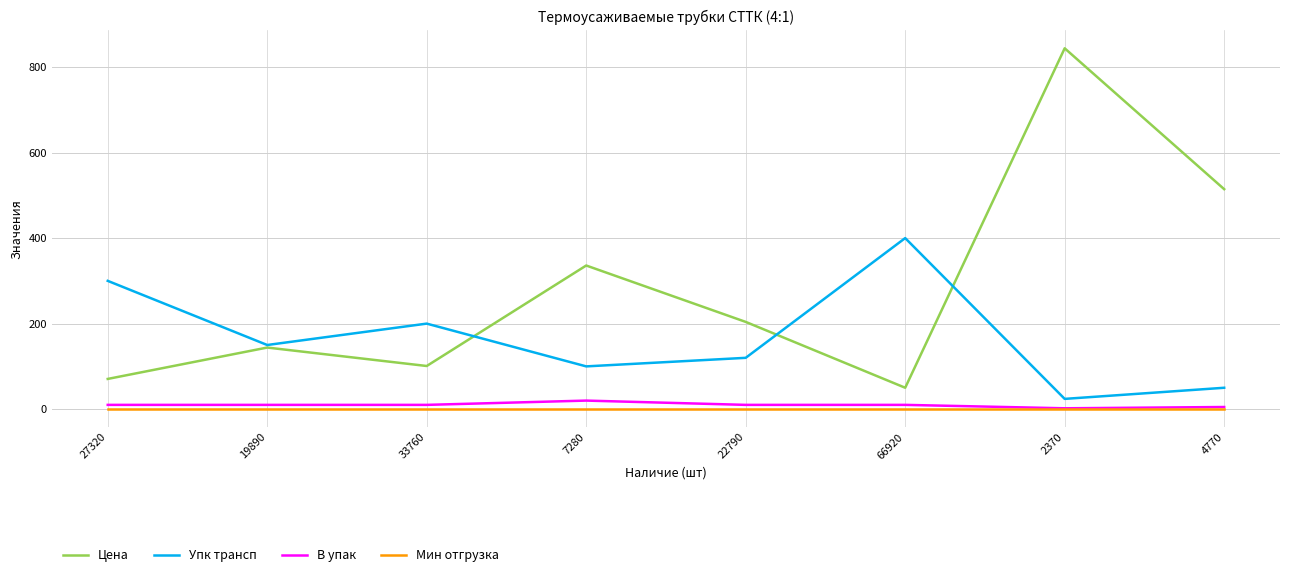

True or false: Упк трансп and Мин отгрузка intersect in this chart.

False